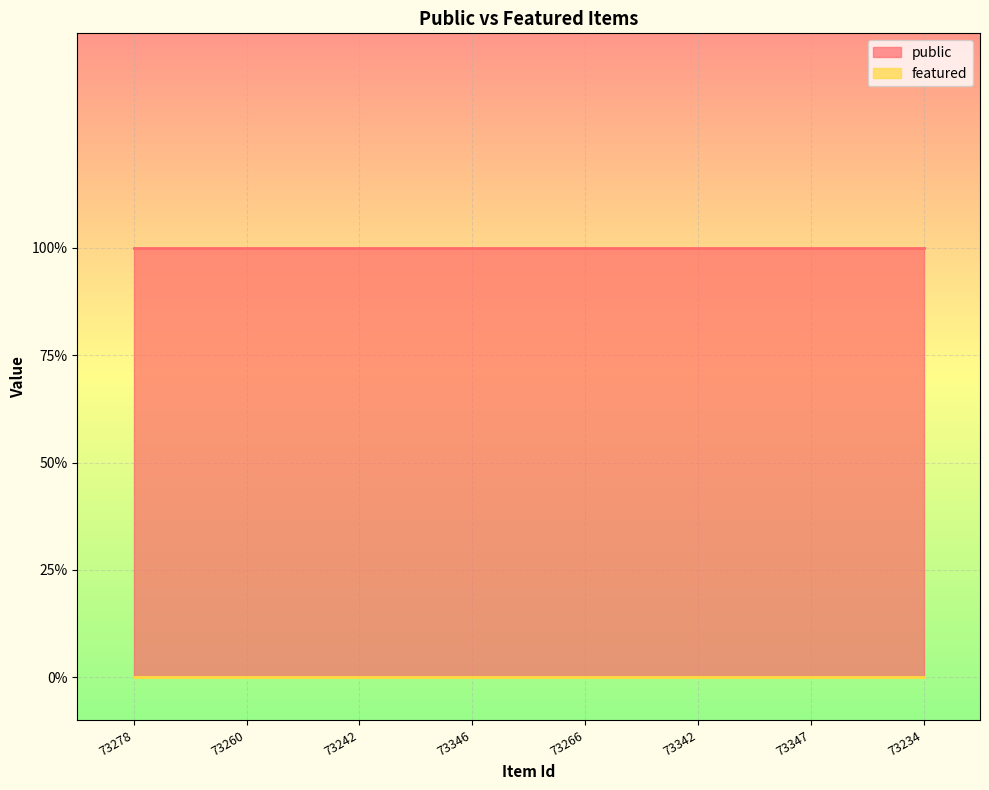

How many distinct data groups are displayed?

2